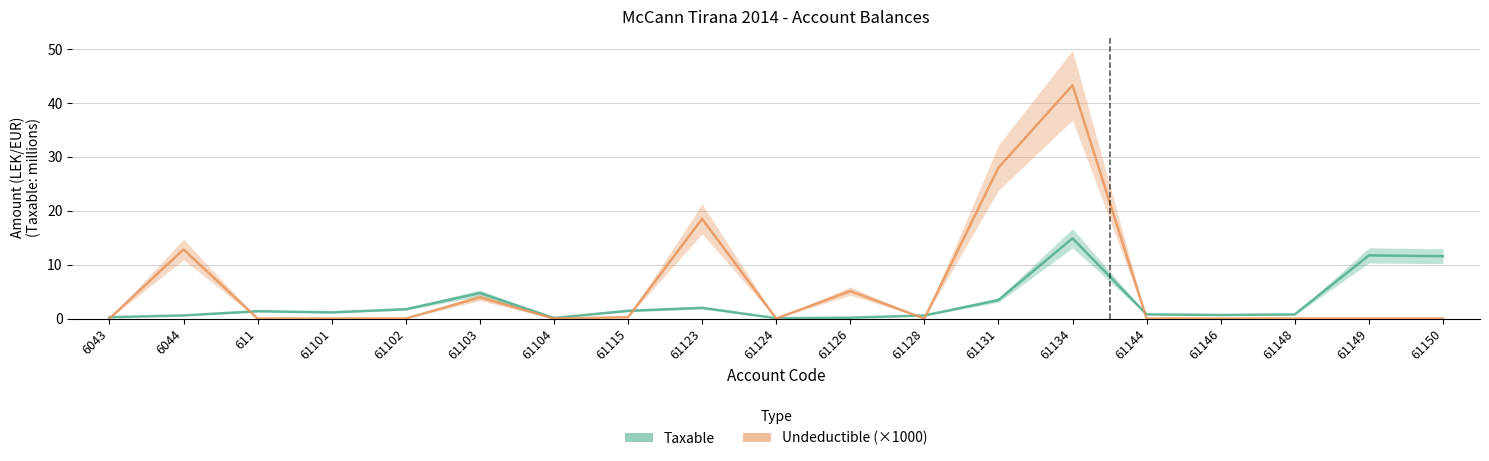

What is the difference between the maximum and second lowest values in the Undeductible (thousands) series?

43.3